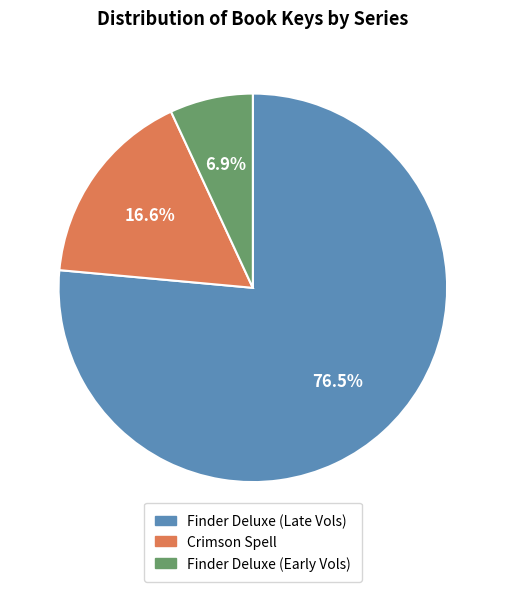

Is there a majority slice in this chart?

Yes